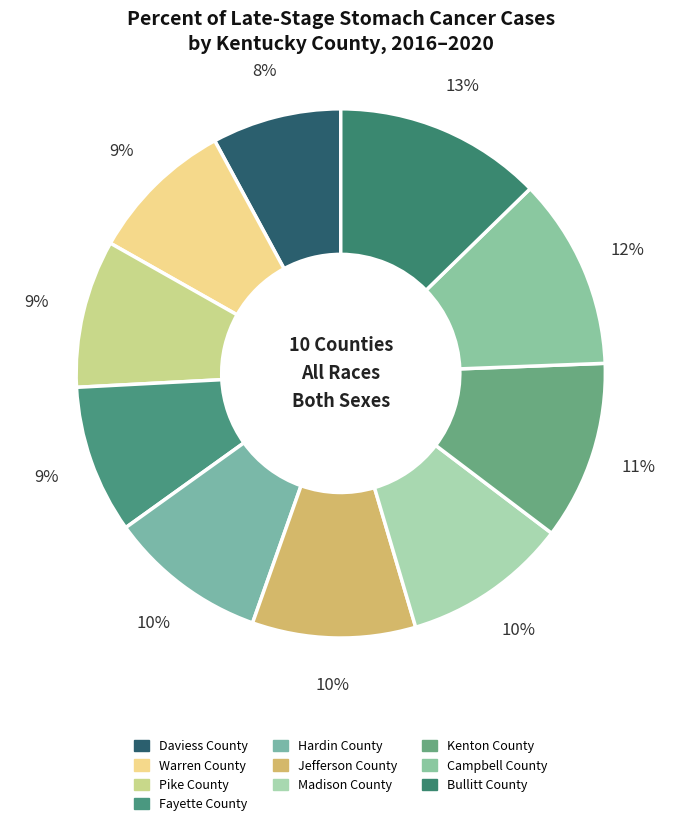

How many slices are in this pie chart?

10